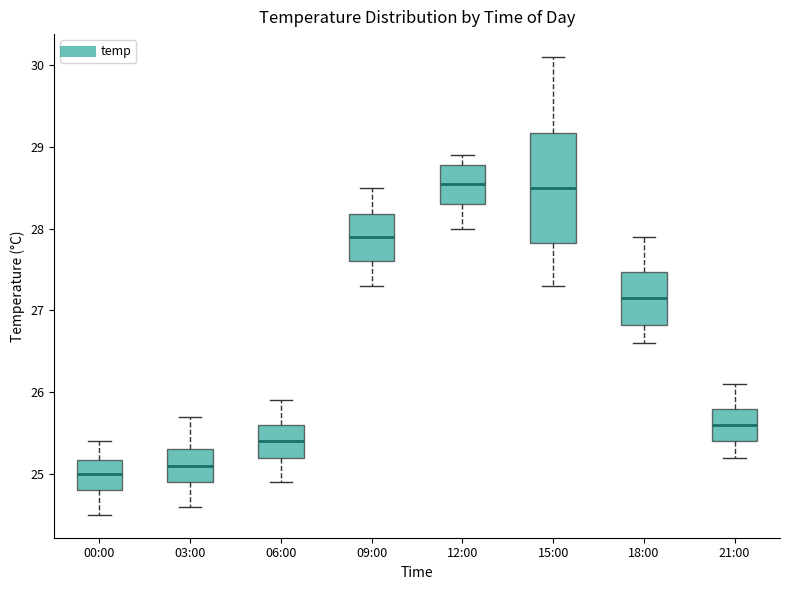

Comparing the boxes themselves (not the whiskers), which one is the tallest?

15:00